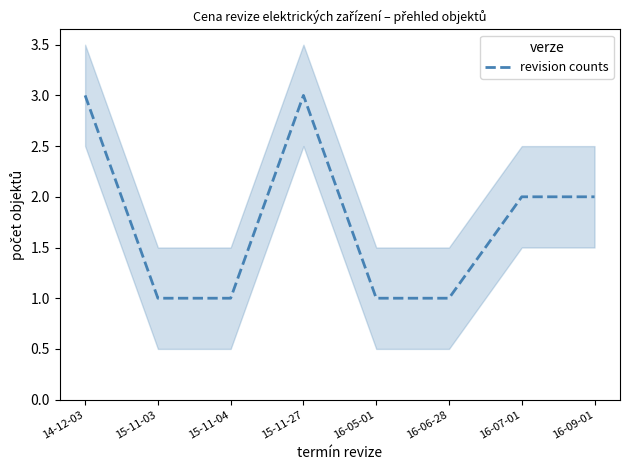

What is the greatest value displayed?

3